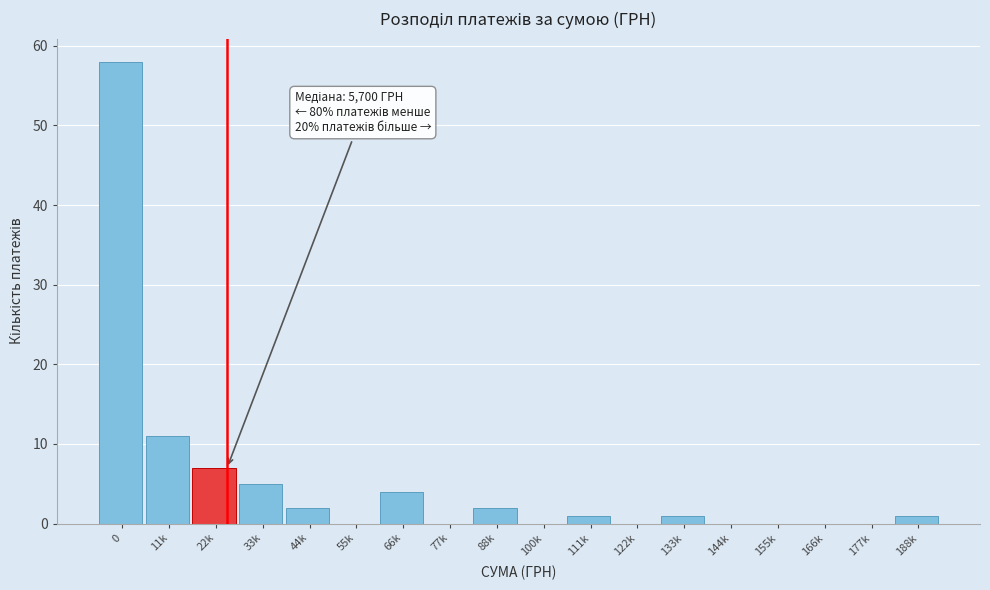

Reading left to right, list all the values displayed in this chart.

0=58	11k=11	22k=7	33k=5	44k=2	55k=0	66k=4	77k=0	88k=2	100k=0	111k=1	122k=0	133k=1	144k=0	155k=0	166k=0	177k=0	188k=1